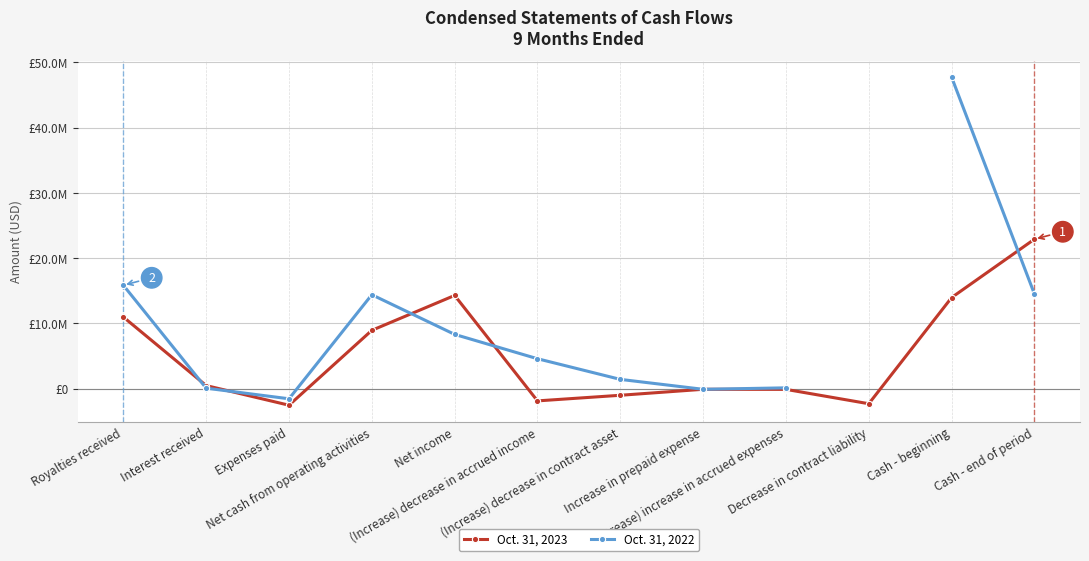

At which category does Oct. 31, 2023 reach its first local valley?

Expenses paid